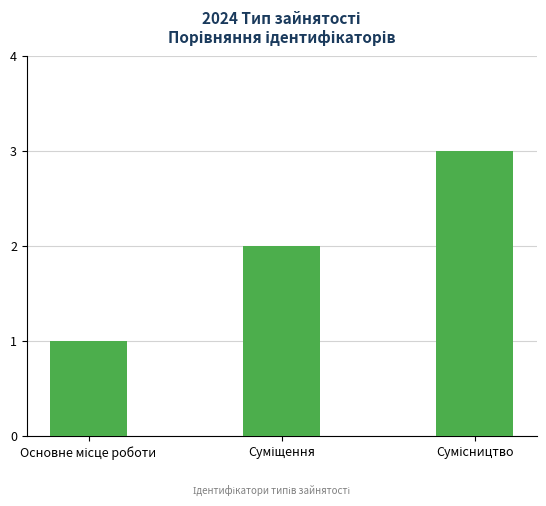

What is the maximum value shown in the chart?

3